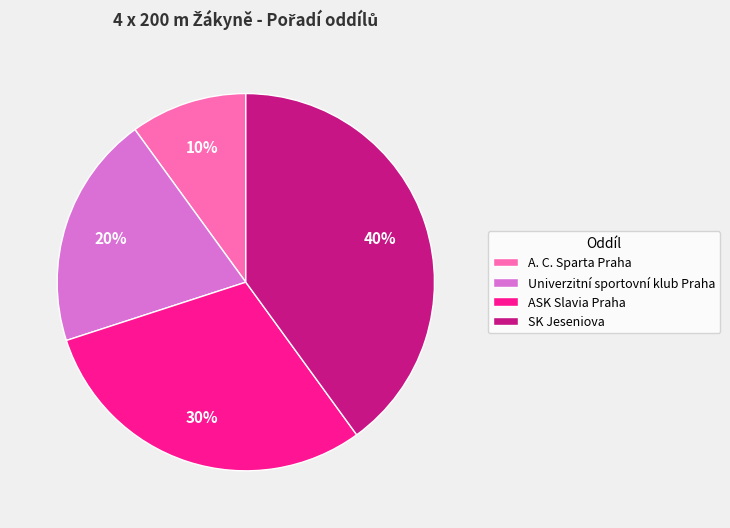

Is there a majority slice in this chart?

No